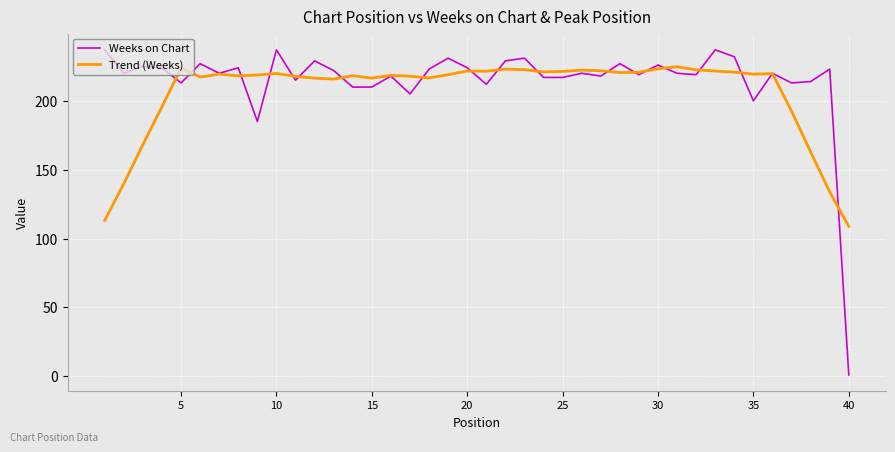

How many lines are shown in the chart?

2